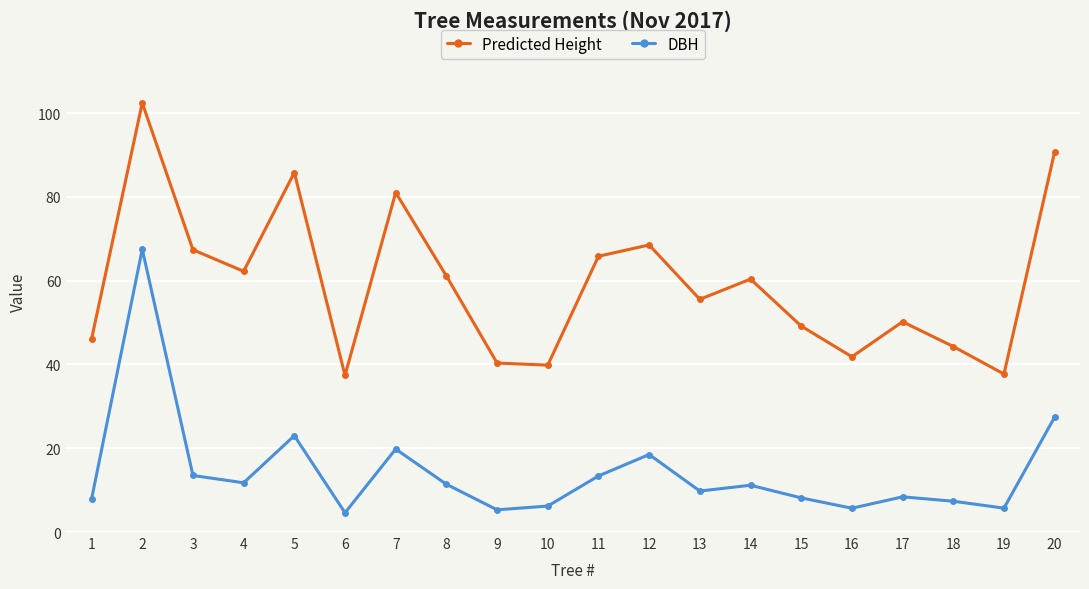

At which label is Predicted Height closest to 69?

12